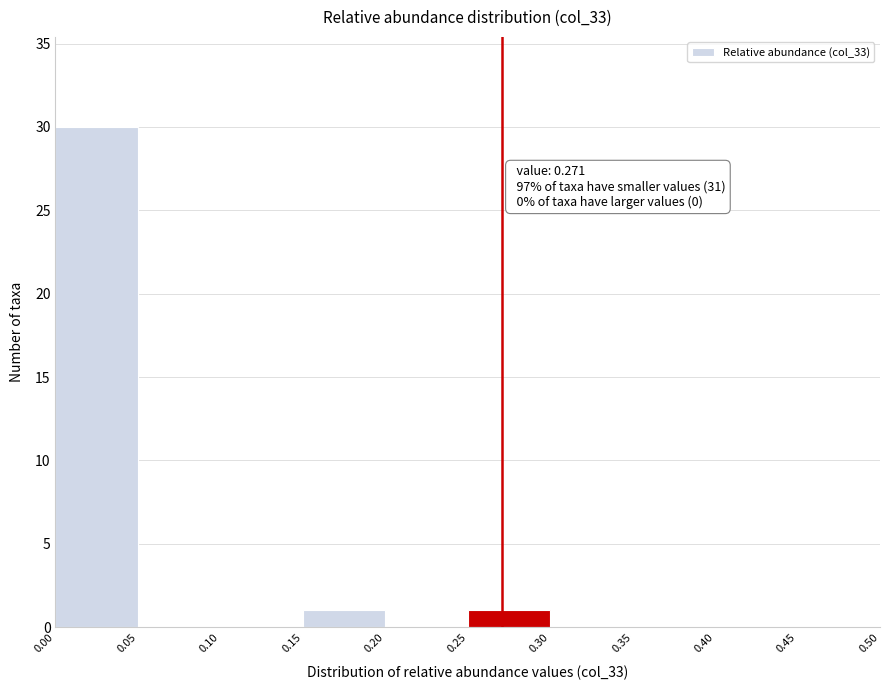

Over which range of the x-axis is the bar tallest?

0.00 to 0.05